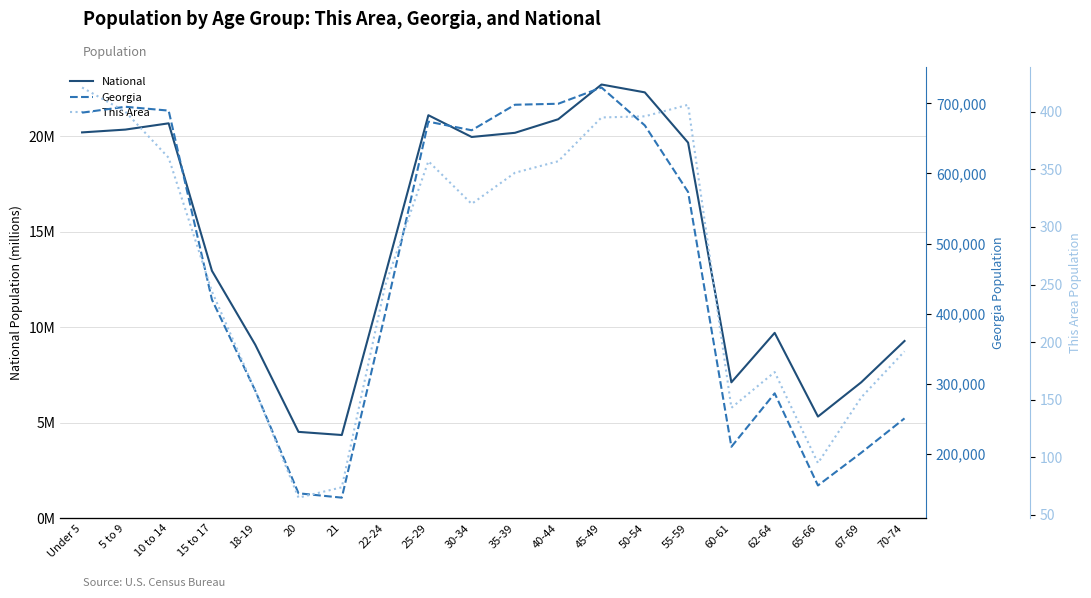

What is the value of the This Area point at the 14th from the left?

396